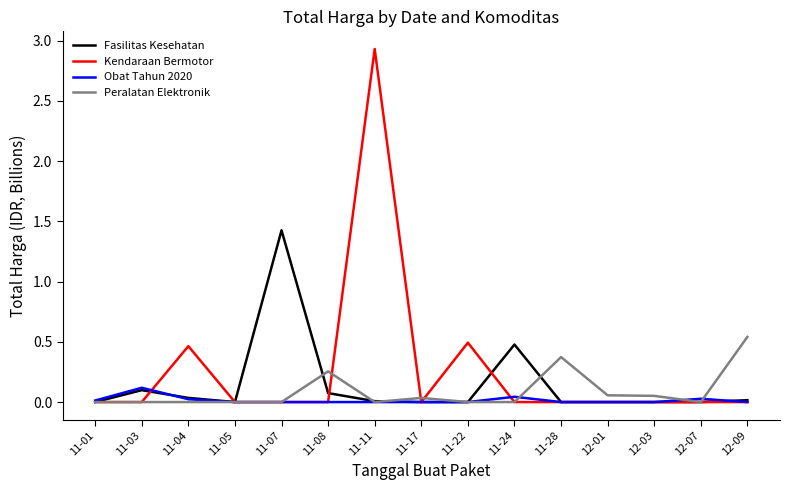

At how many categories does at least one series exceed 1?

2